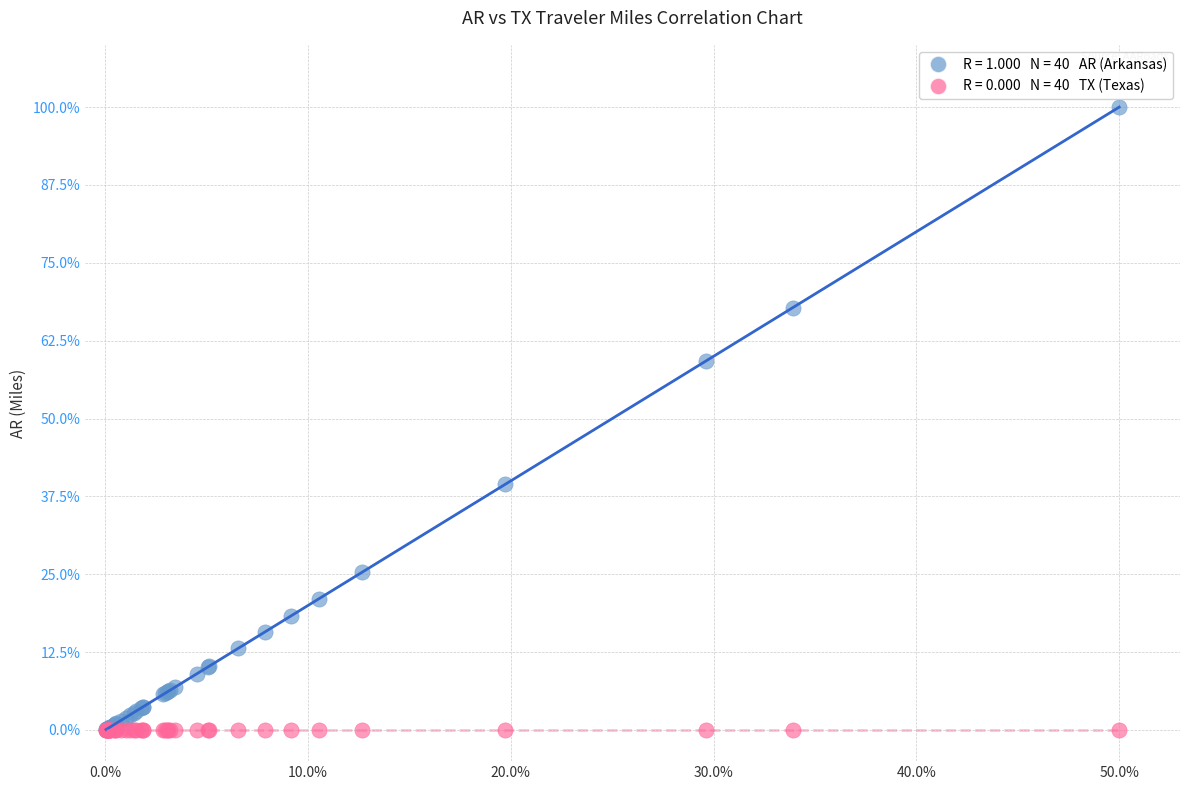

Across all series, what Y value is closest to 50?

59.2